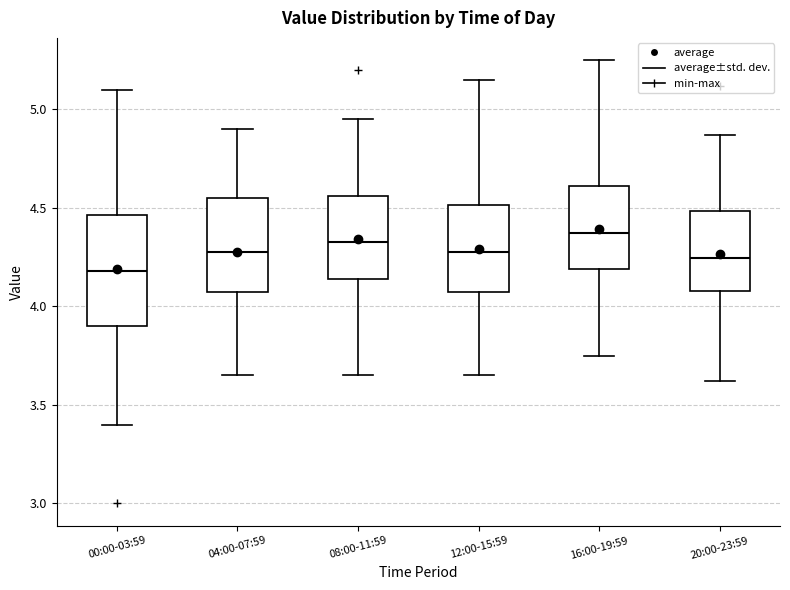

Where does the lower whisker of the box for 08:00-11:59 end on the y-axis? The values are not printed on the chart, so give them approximately, as read against the axis.

3.65